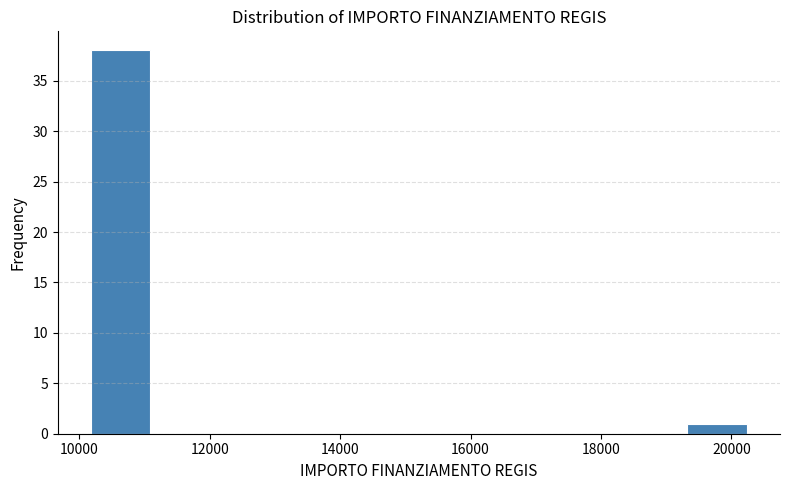

Reading left to right, list every bar in this chart as the range it spans on the x-axis followed by its height. Neither the bar edges nor the heights are printed on the chart, so give them approximately, as read against the axes.

10200 to 11200: 38
11200 to 12200: 0
12200 to 13200: 0
13200 to 14200: 0
14200 to 15200: 0
15200 to 16200: 0
16200 to 17200: 0
17200 to 18400: 0
18400 to 19400: 0
19400 to 20400: 1